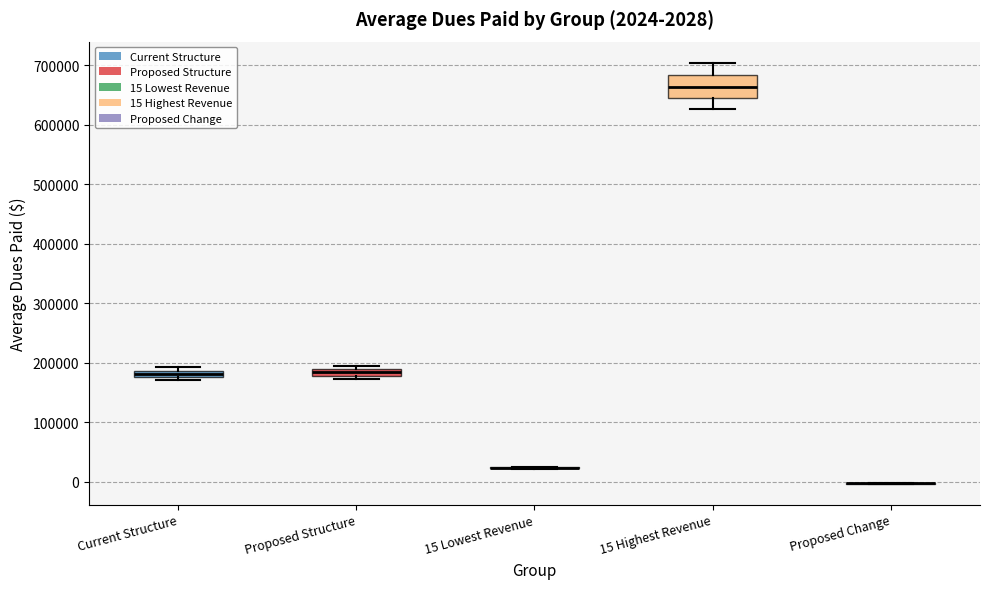

Which box is the tallest, from its lower edge to its upper edge?

15 Highest Revenue